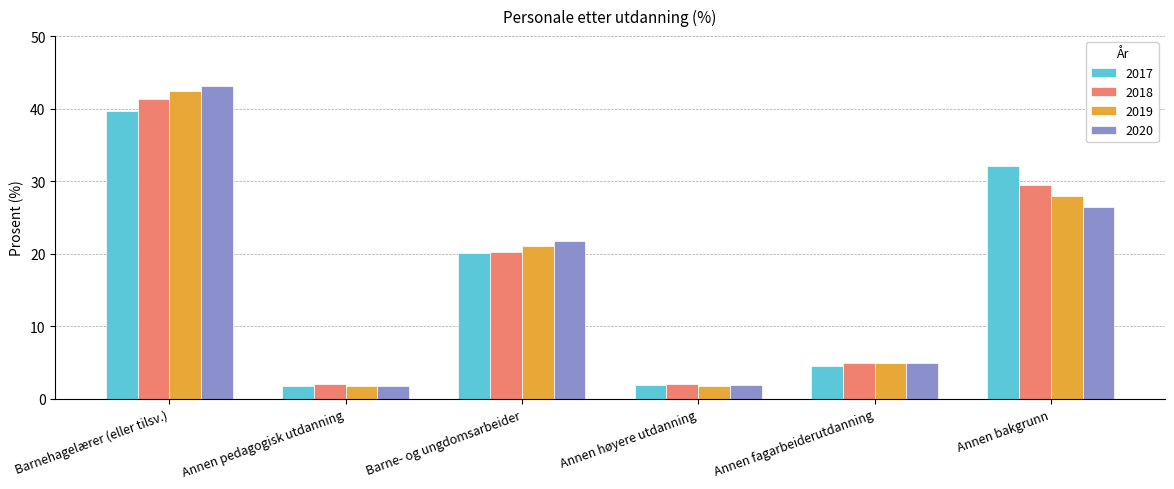

What is the approximate value of 2020 at Annen bakgrunn?

26.5